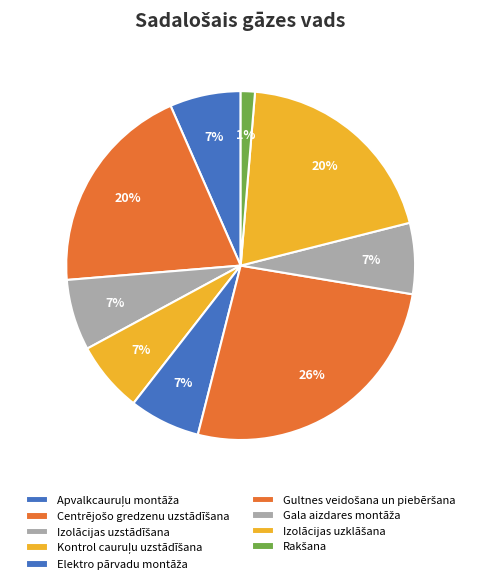

Count the number of slices in the pie.

9